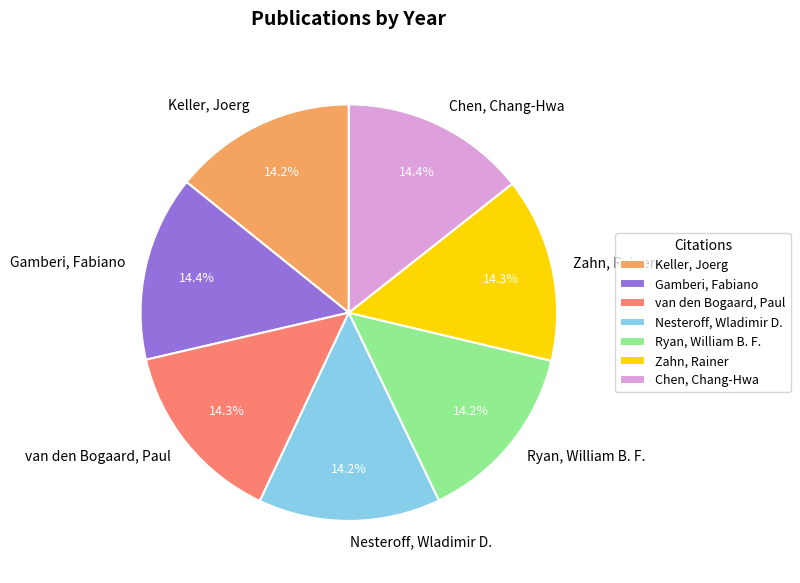

To the nearest percent, what is the combined percentage of van den Bogaard, Paul and Zahn, Rainer?

29%